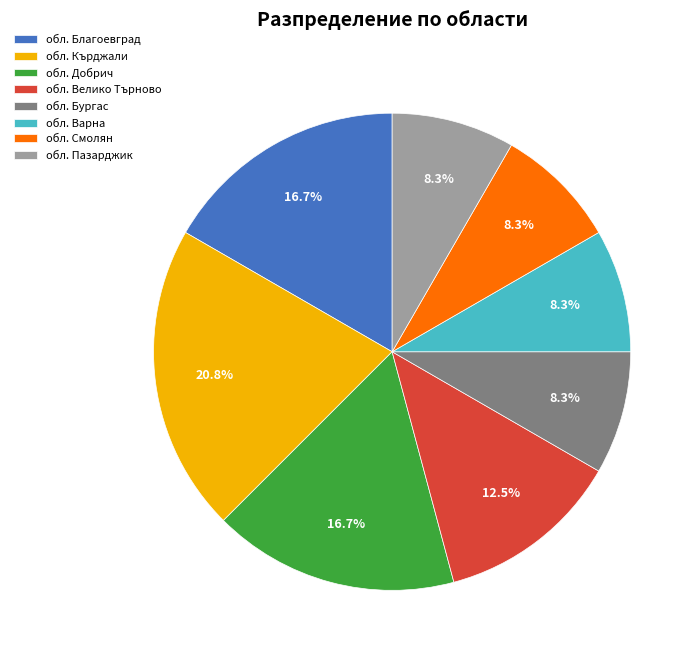

Is there a majority slice in this chart?

No